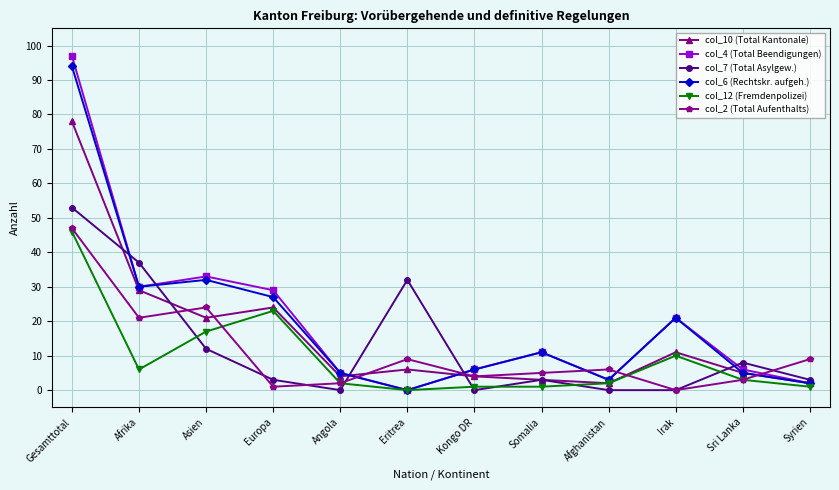

Between which two adjacent categories do col_4 (Total Beendigungen) and col_2 (Total Aufenthalts) first intersect?

Angola and Eritrea